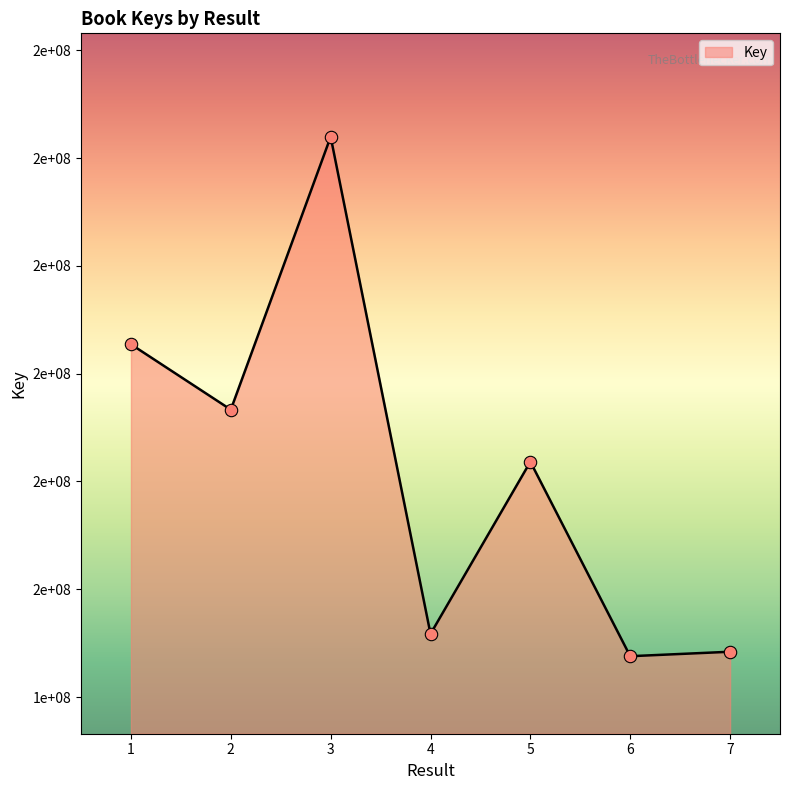

Does the chart have visible grid lines?

No